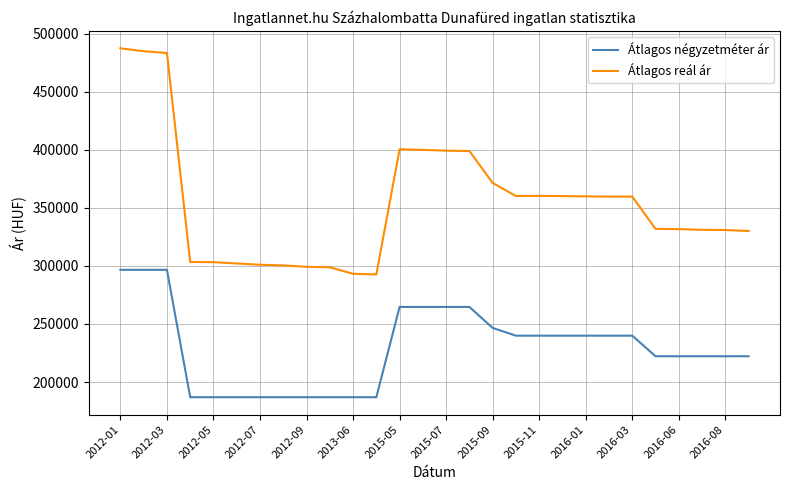

List the series in order of their overall mean, highest first.

Átlagos reál ár, Átlagos négyzetméter ár